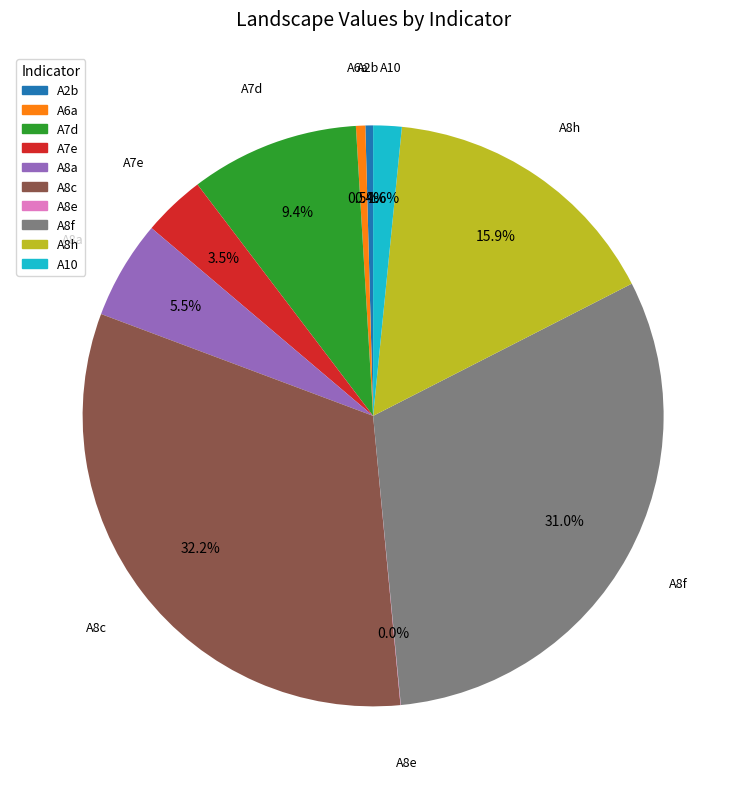

Is A2b the majority of the pie?

No